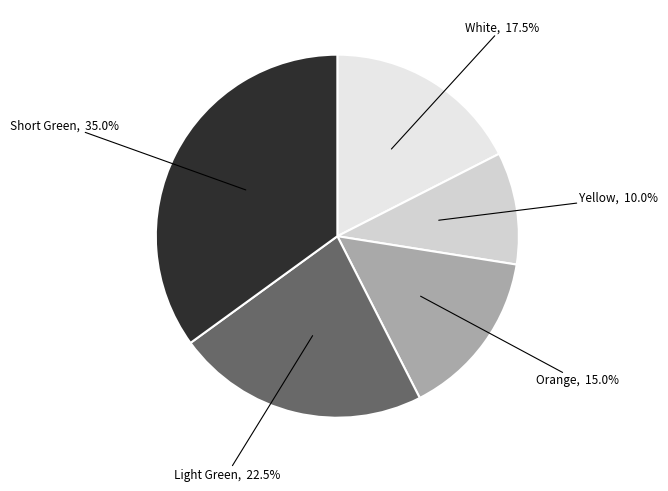

How many segments does this pie chart have?

5